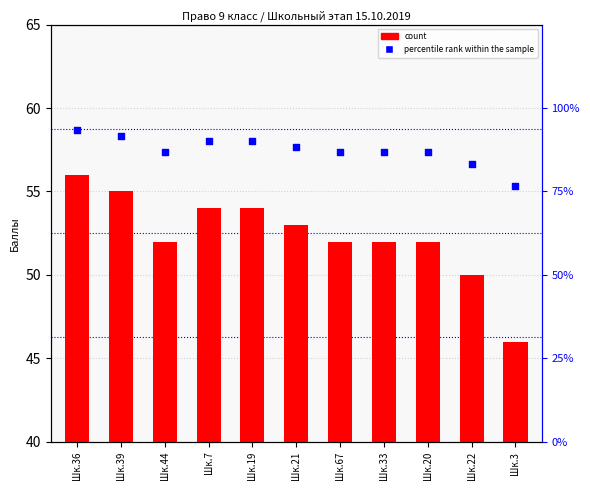

Which series reaches the maximum Y coordinate?

percentile rank within the sample